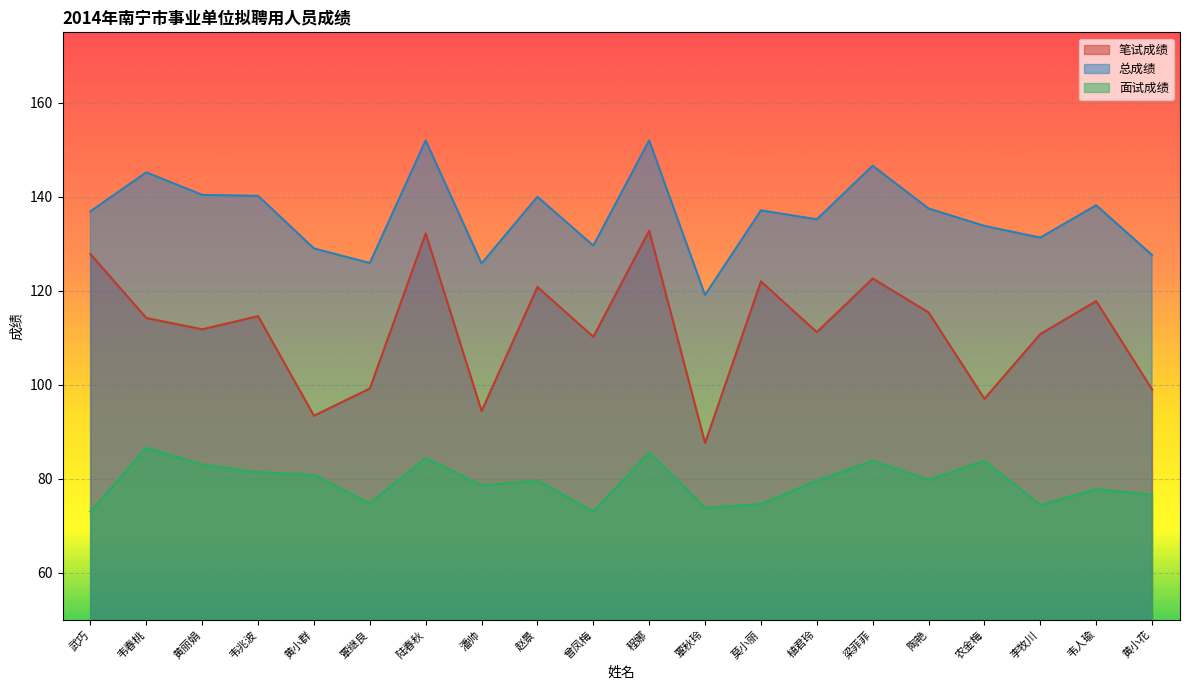

How many interior local valleys does the 总成绩 series have?

6